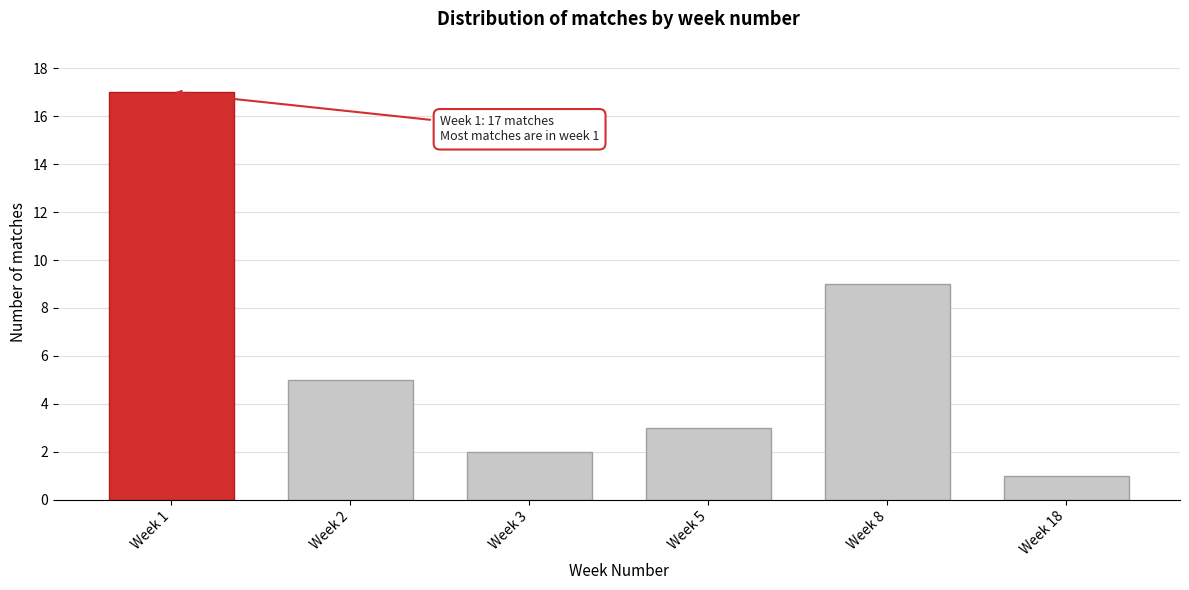

Reading right to left, transcribe all the data shown in this chart.

Week 18=1	Week 8=9	Week 5=3	Week 3=2	Week 2=5	Week 1=17